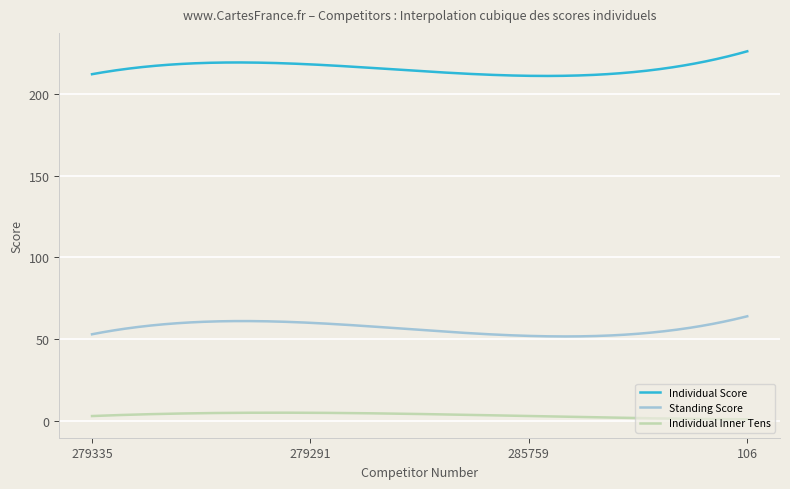

True or false: Standing Score has more than 0 points higher than both neighbors.

True